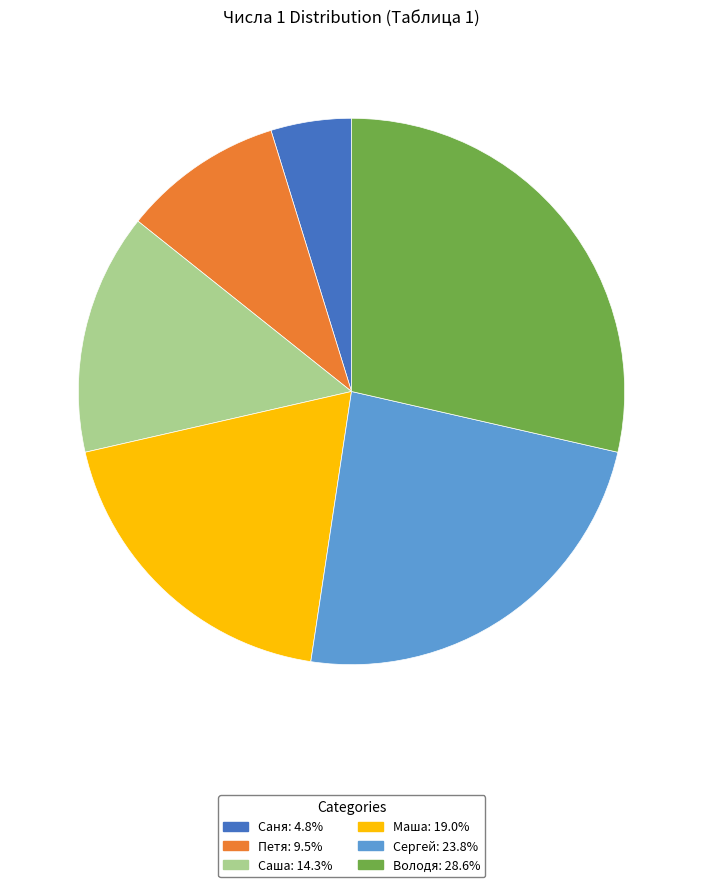

Which slice is the smallest?

Саня